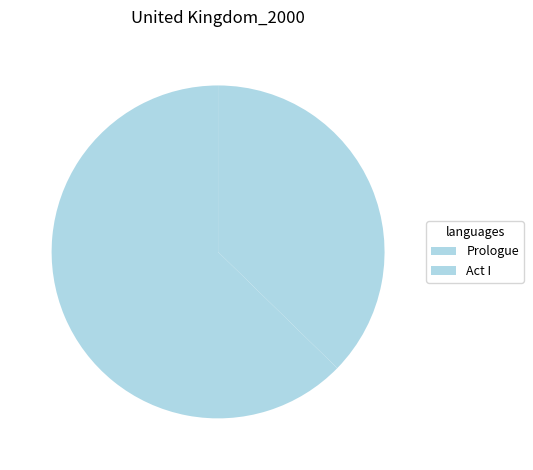

How many segments does this pie chart have?

2